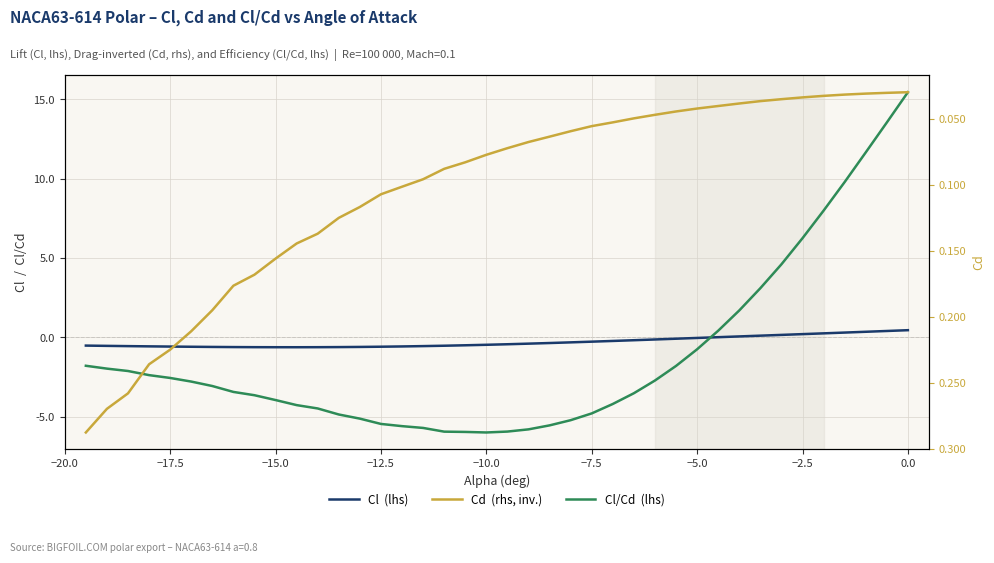

What is the difference between the second highest and minimum values in the Cd series?

0.2